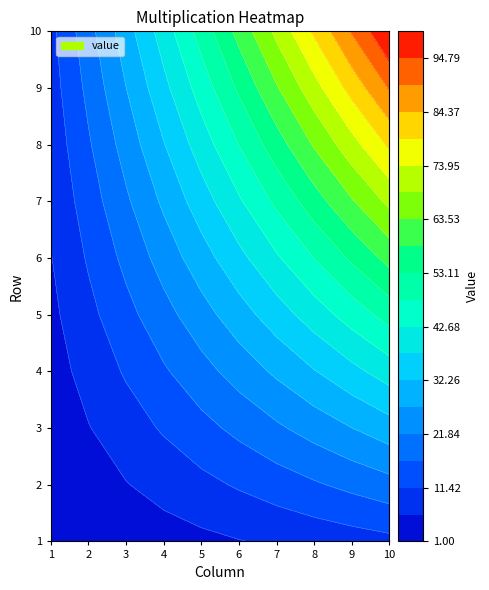

Reading right to left, transcribe all the data shown in this chart.

1: 9=10	8=9	7=8	6=7	5=6	4=5	3=4	2=3	1=2	0=1
2: 9=20	8=18	7=16	6=14	5=12	4=10	3=8	2=6	1=4	0=2
3: 9=30	8=27	7=24	6=21	5=18	4=15	3=12	2=9	1=6	0=3
4: 9=40	8=36	7=32	6=28	5=24	4=20	3=16	2=12	1=8	0=4
5: 9=50	8=45	7=40	6=35	5=30	4=25	3=20	2=15	1=10	0=5
6: 9=60	8=54	7=48	6=42	5=36	4=30	3=24	2=18	1=12	0=6
7: 9=70	8=63	7=56	6=49	5=42	4=35	3=28	2=21	1=14	0=7
8: 9=80	8=72	7=64	6=56	5=48	4=40	3=32	2=24	1=16	0=8
9: 9=90	8=81	7=72	6=63	5=54	4=45	3=36	2=27	1=18	0=9
10: 9=100	8=90	7=80	6=70	5=60	4=50	3=40	2=30	1=20	0=10